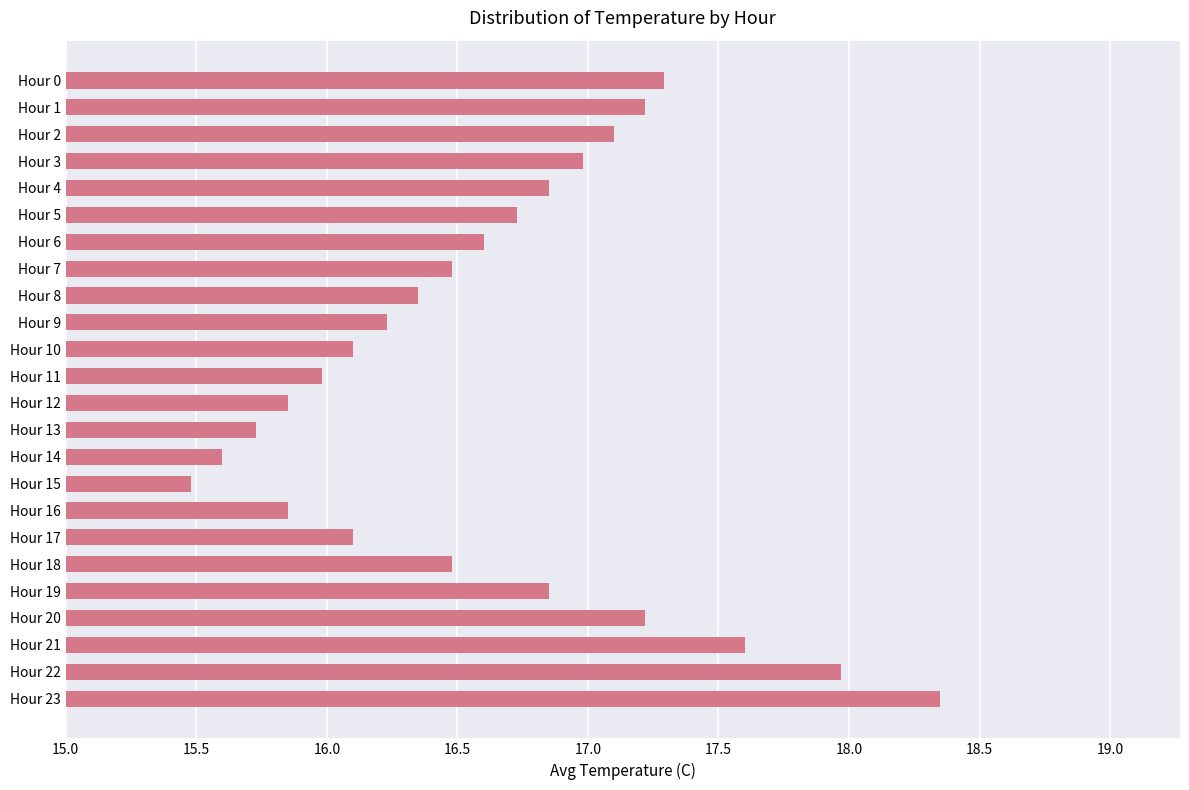

What is the average value?

16.6